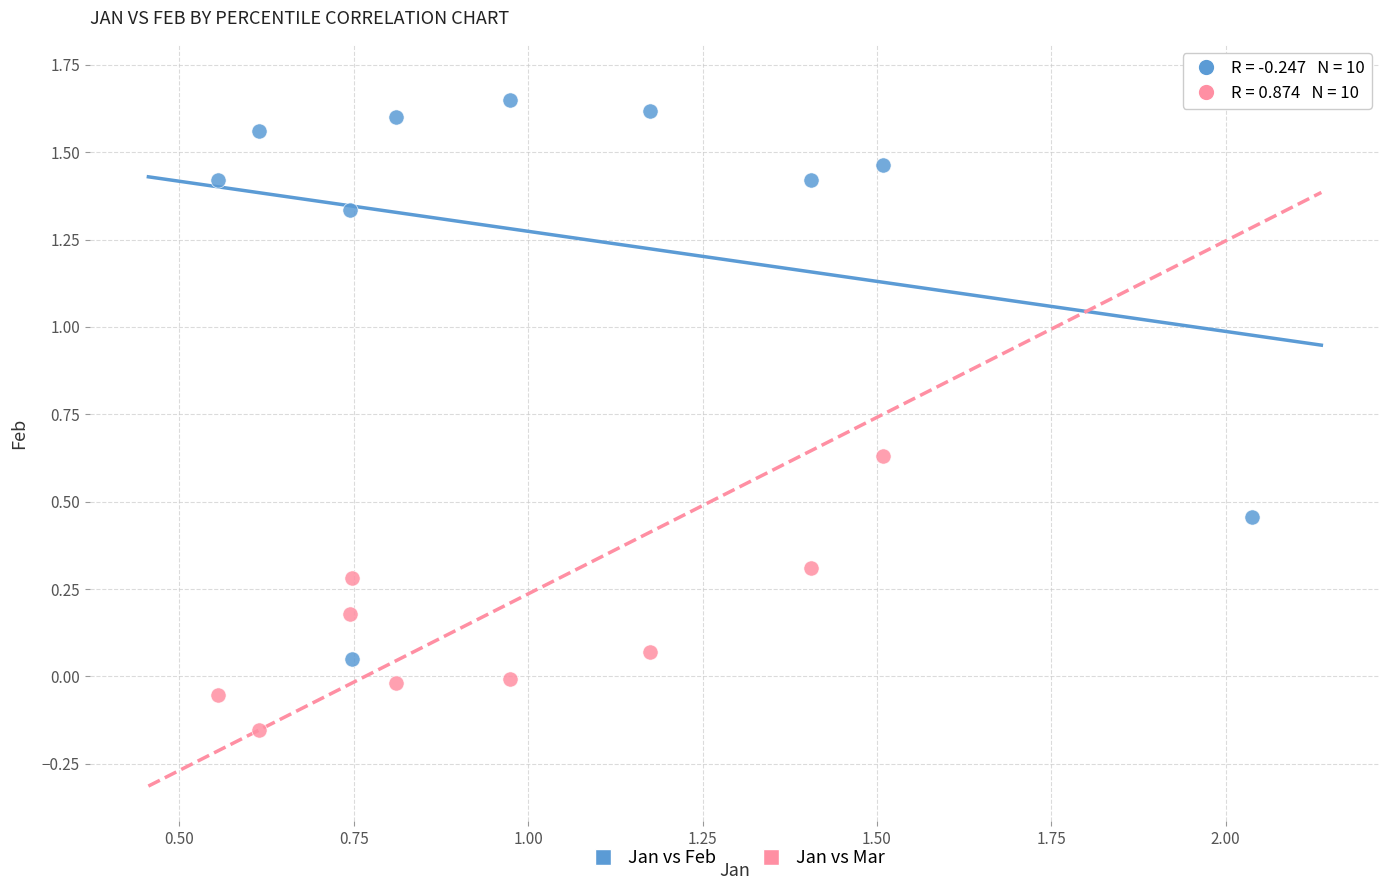

Across all data points, what is the range of Y values (max minus min)?

1.9